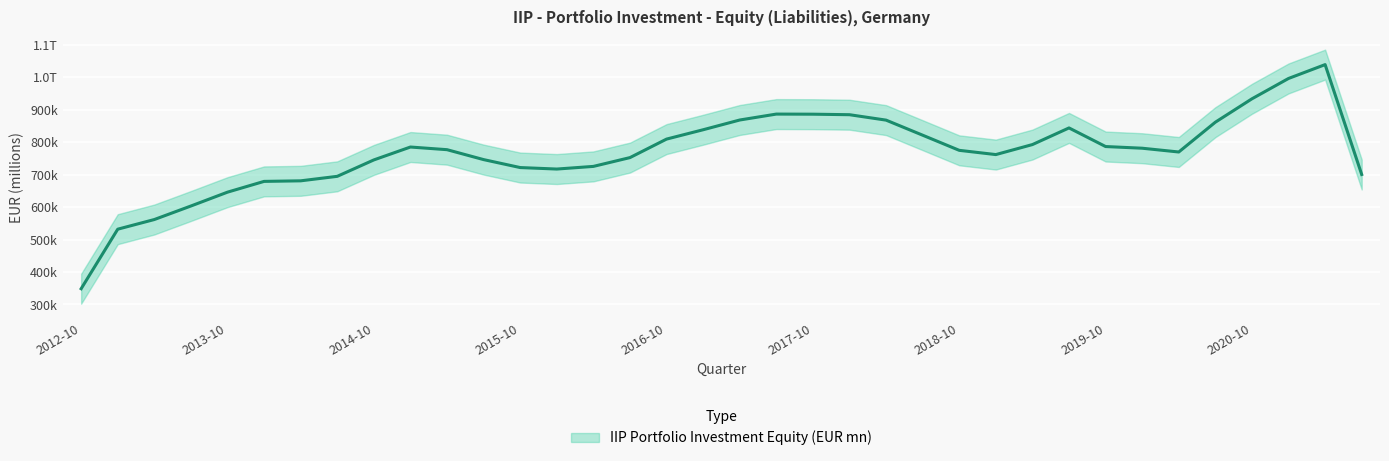

How many points are higher than both their immediate neighbors (excluding endpoints)?

8